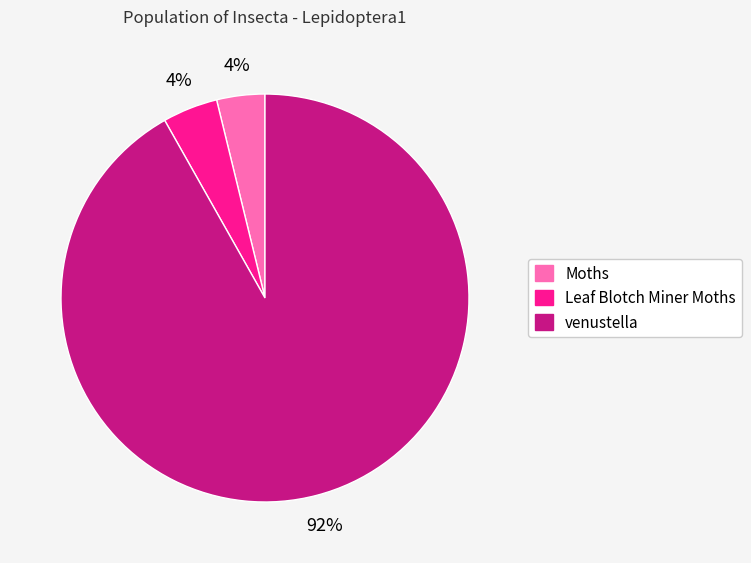

To the nearest percent, what is the average slice percentage?

33%